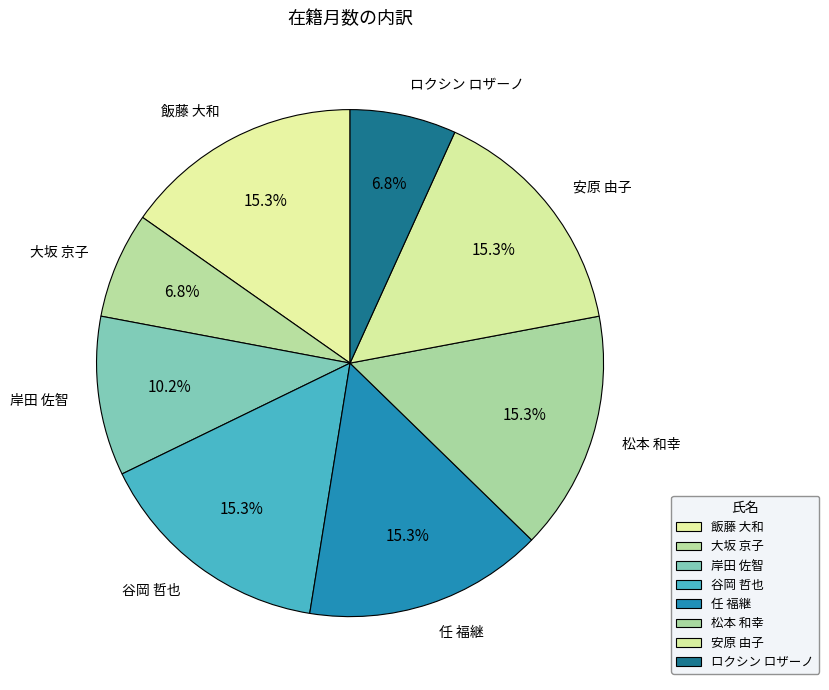

To the nearest percent, what percentage of the pie is 安原 由子?

15%